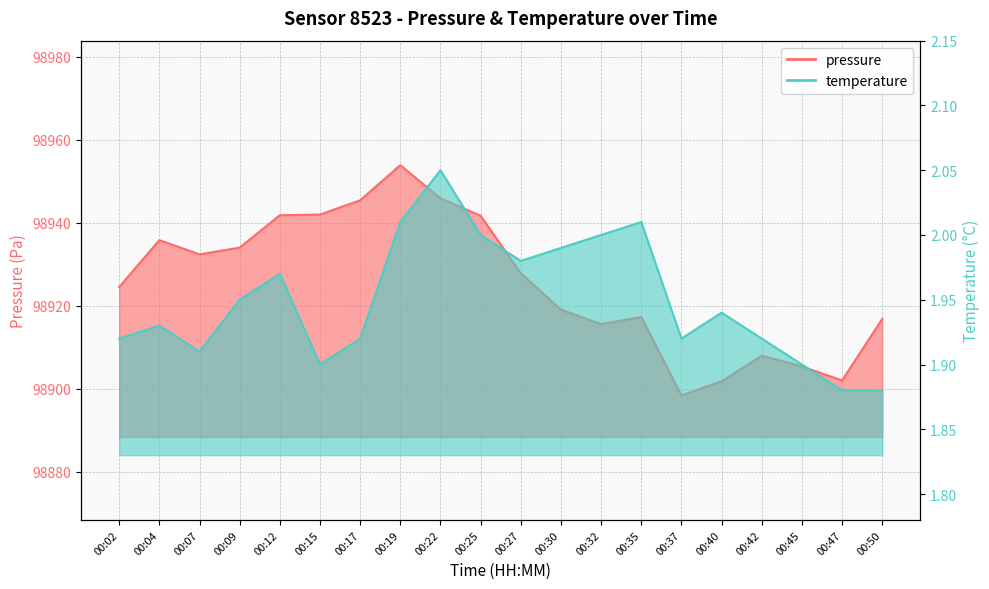

Does the chart display data point markers on the line(s)?

No